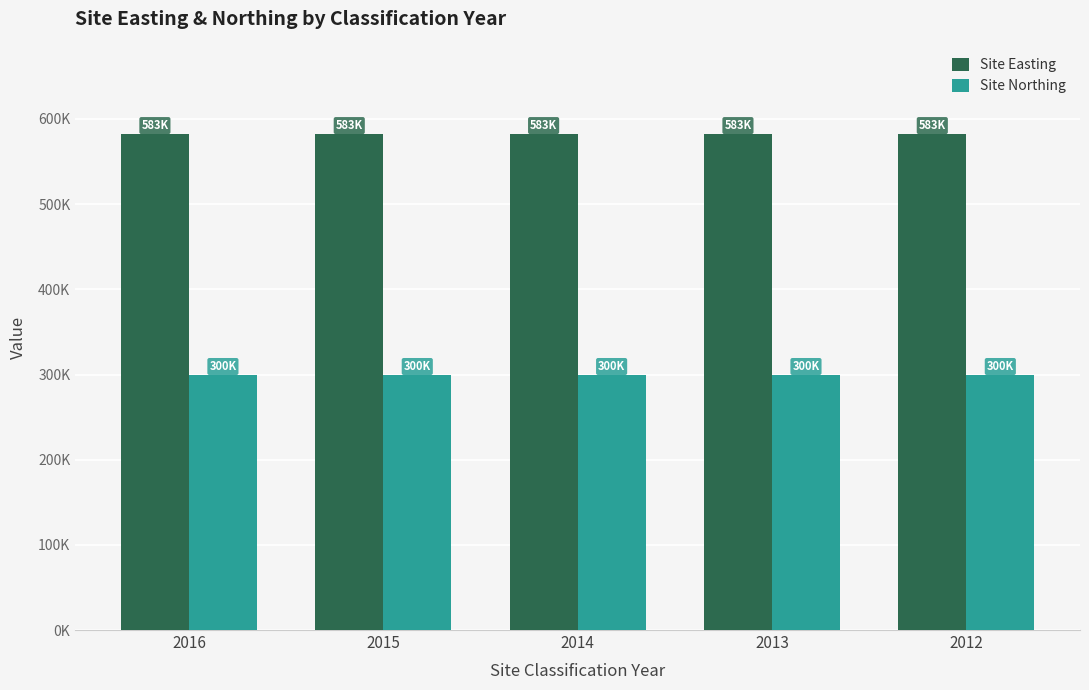

Reading left to right, transcribe all the data shown in this chart.

Site Easting: 2016=582653	2015=582653	2014=582653	2013=582653	2012=582653
Site Northing: 2016=299781	2015=299781	2014=299781	2013=299781	2012=299781